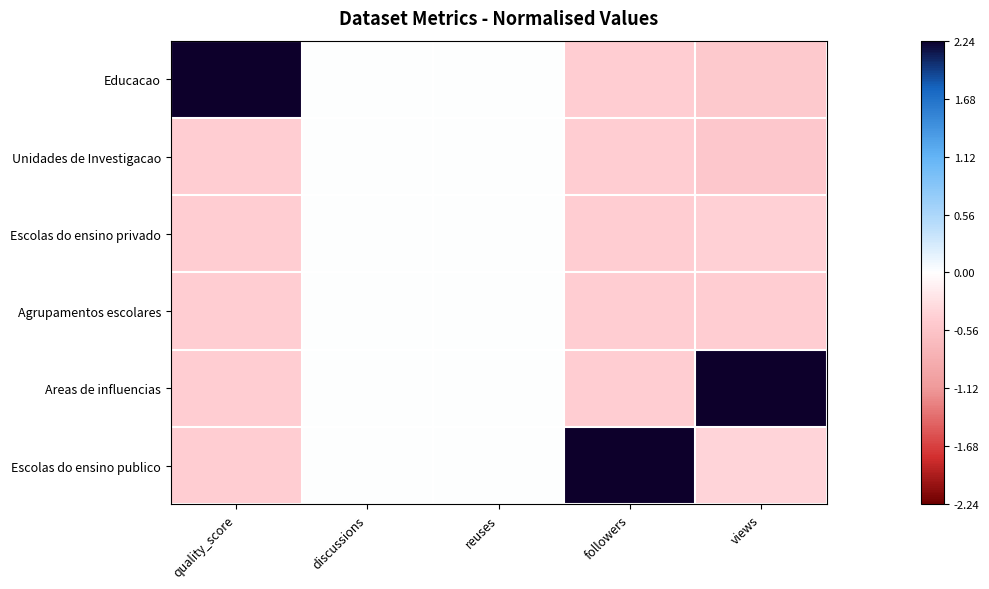

Reading left to right, transcribe all the data shown in this chart.

Educacao: quality_score=2.2	discussions=0.0	reuses=0.0	followers=-0.4	views=-0.5
Unidades de Investigacao: quality_score=-0.4	discussions=0.0	reuses=0.0	followers=-0.4	views=-0.5
Escolas do ensino privado: quality_score=-0.4	discussions=0.0	reuses=0.0	followers=-0.4	views=-0.4
Agrupamentos escolares: quality_score=-0.4	discussions=0.0	reuses=0.0	followers=-0.4	views=-0.4
Areas de influencias: quality_score=-0.4	discussions=0.0	reuses=0.0	followers=-0.4	views=2.2
Escolas do ensino publico: quality_score=-0.4	discussions=0.0	reuses=0.0	followers=2.2	views=-0.4